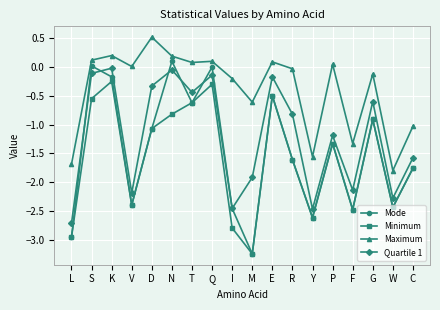

What is the difference between the Maximum values at M and E?

0.7